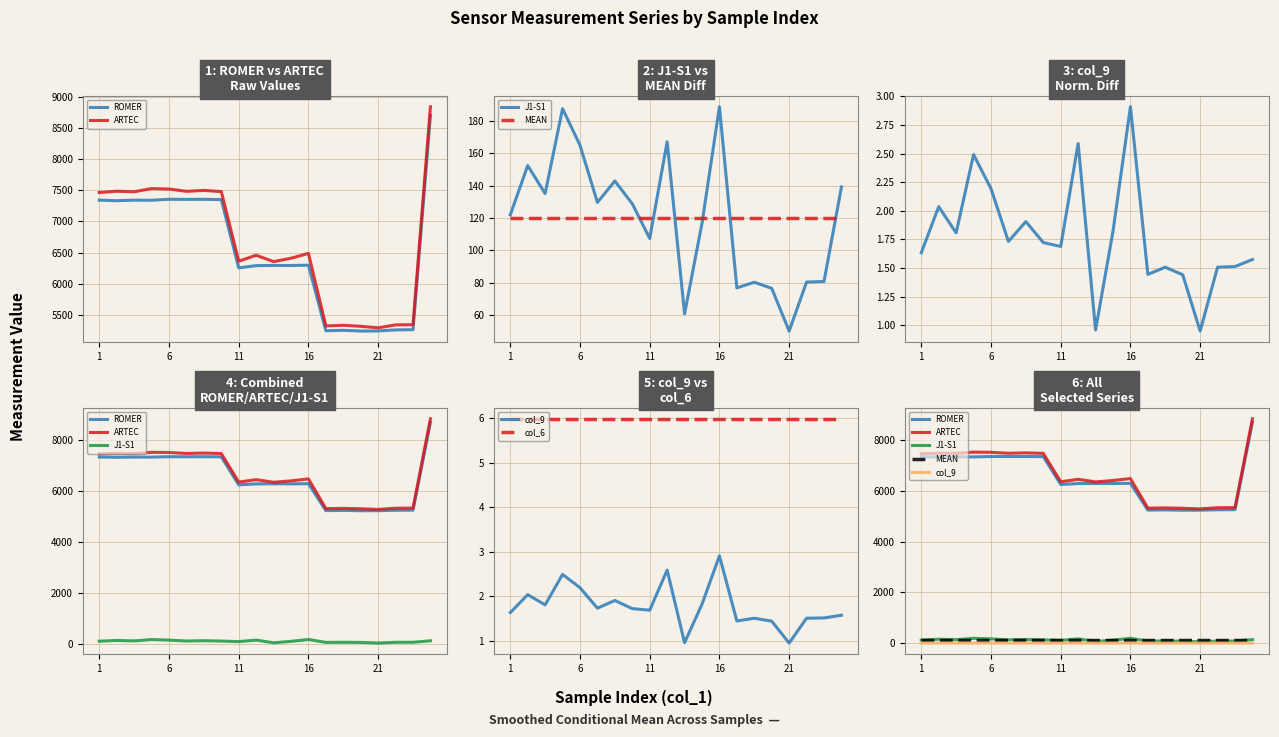

What is the difference between the second highest and minimum values in the col_9 series?

1.6